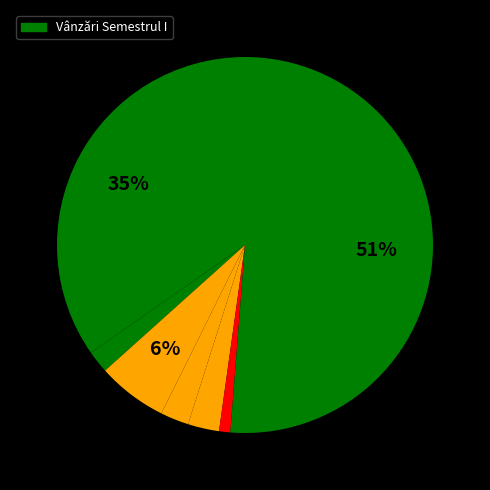

Count the number of slices in the pie.

7